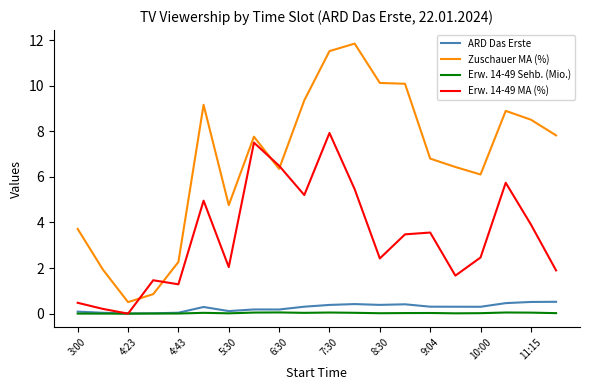

True or false: Zuschauer MA (%) and ARD Das Erste cross at least once.

False